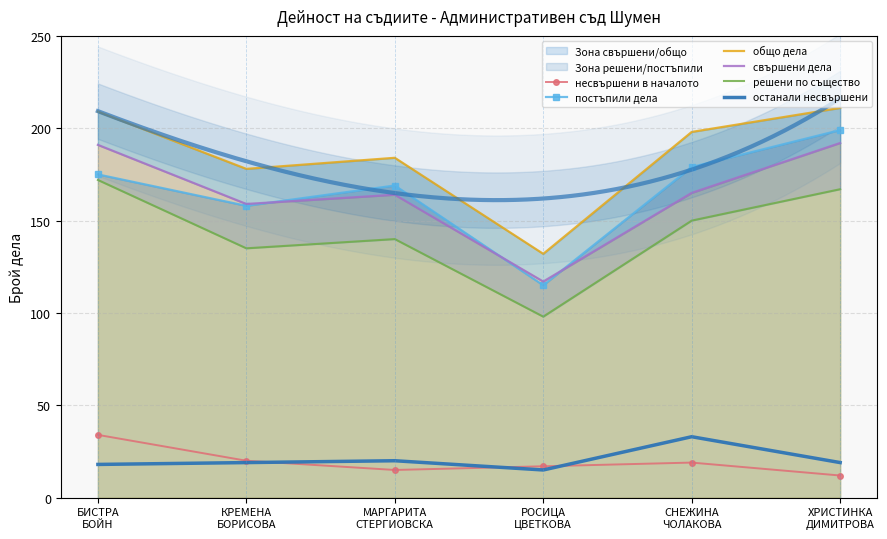

Does the chart have visible grid lines?

Yes